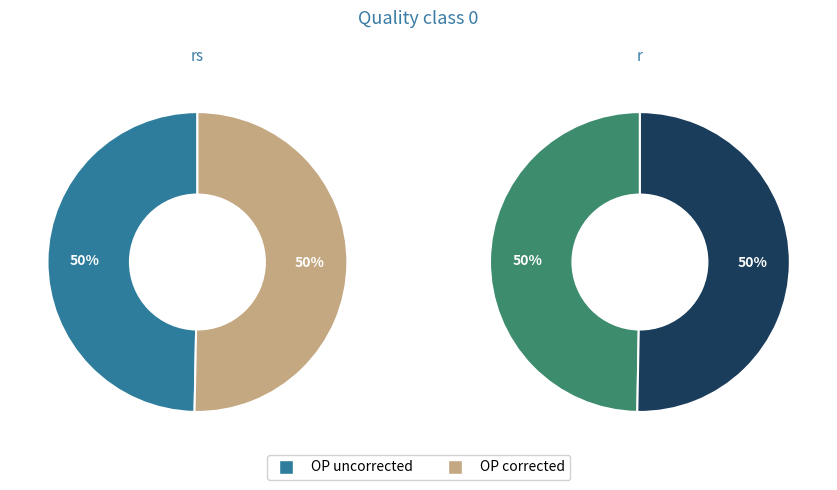

True or false: rs accounts for 50% of the total.

True